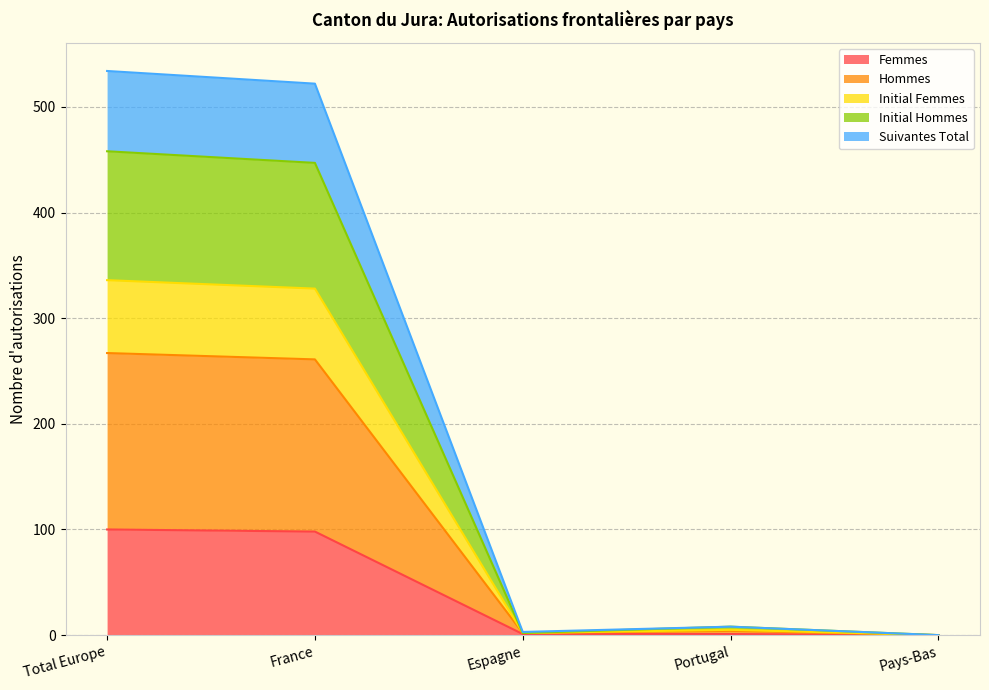

True or false: Femmes has a value of 100 at Total Europe.

True